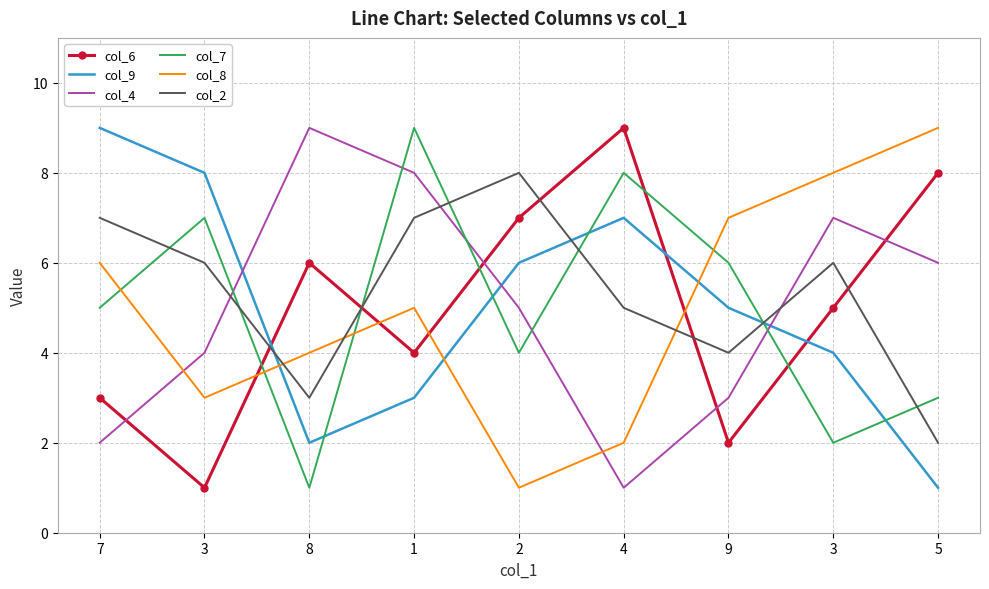

How many times do col_4 and col_9 cross each other?

3